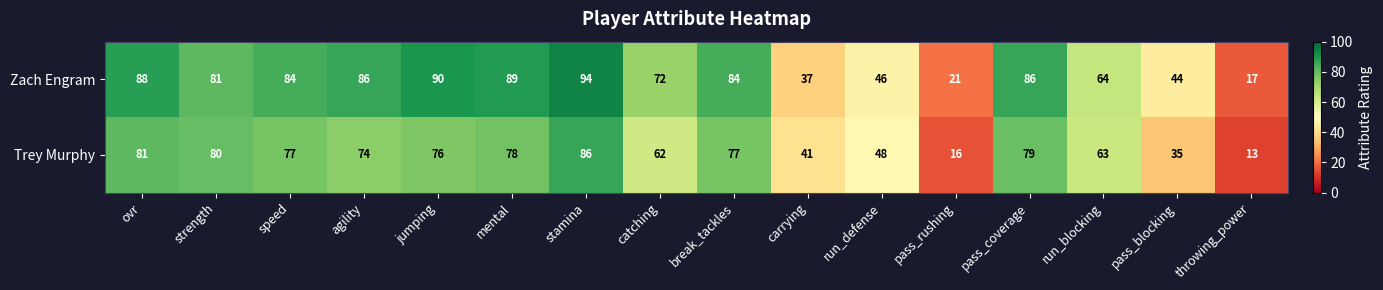

What is the minimum value shown in the chart?

13